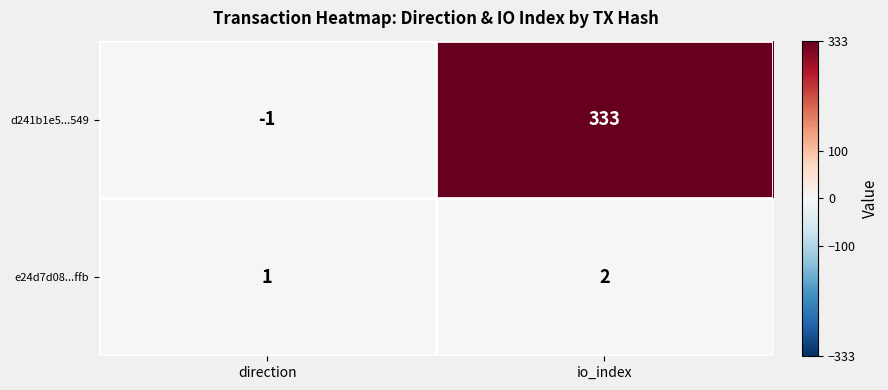

Which category has the lowest value across all series?

direction